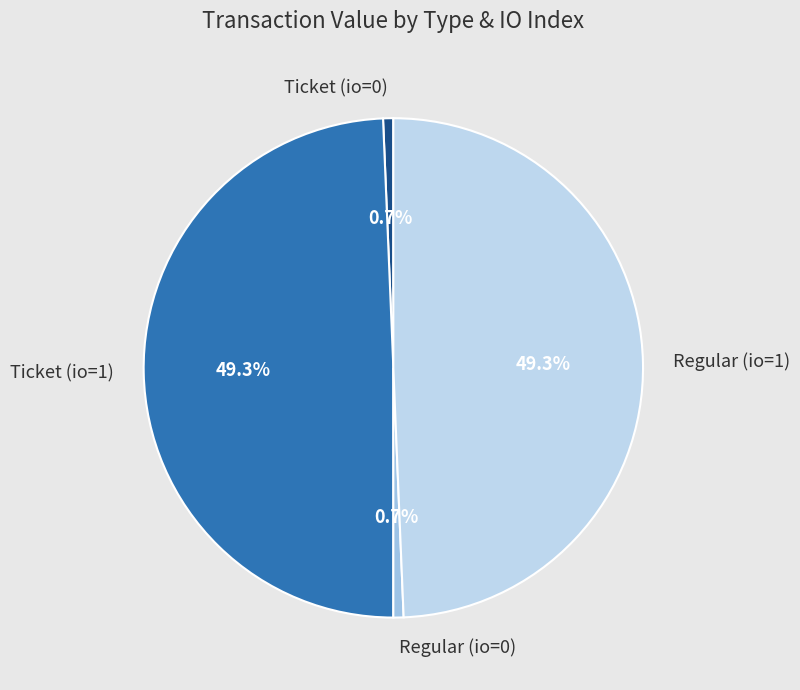

What percentage is NOT represented by Regular (io=0)?

99.3%